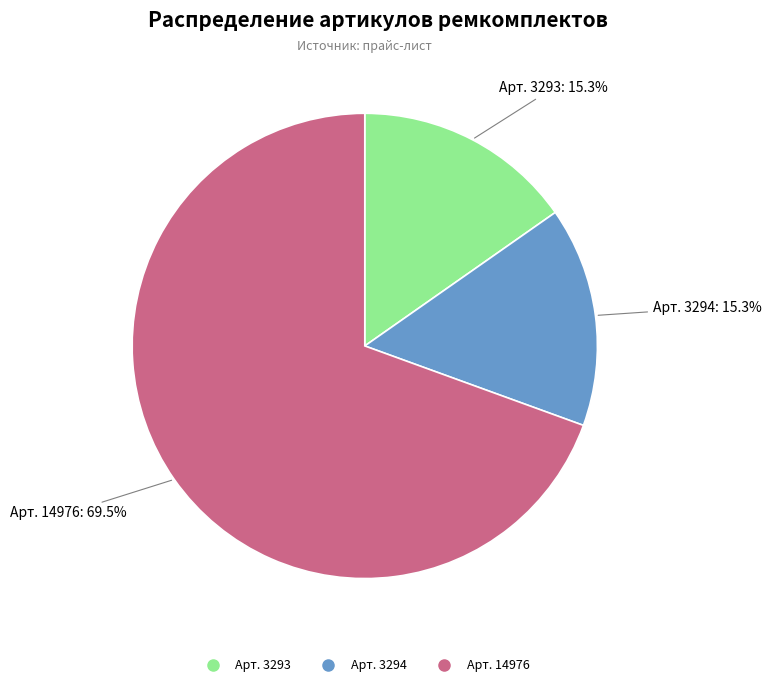

Is there a majority slice in this chart?

Yes